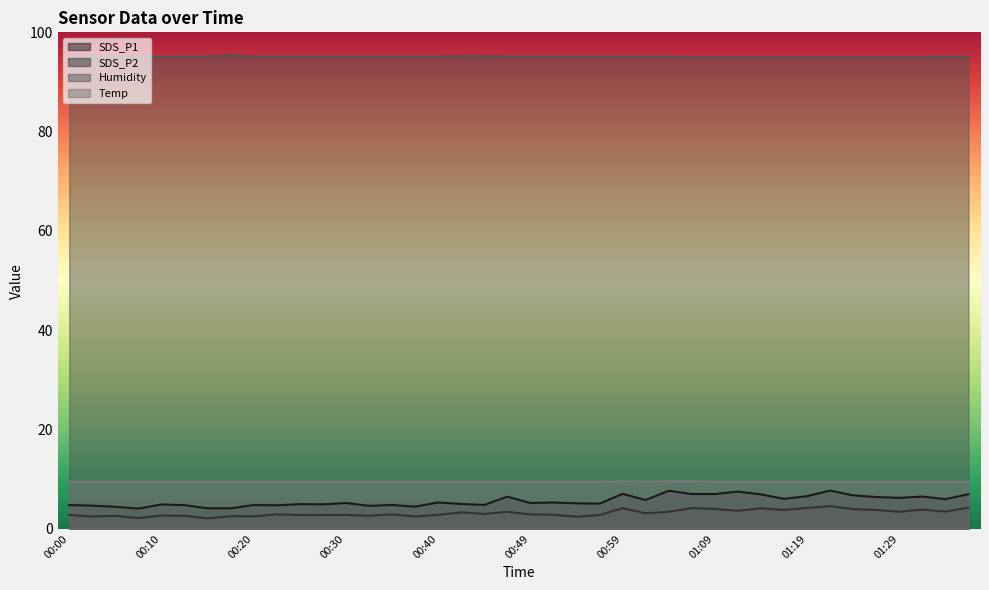

Where is the first local minimum for SDS_P2?

00:02